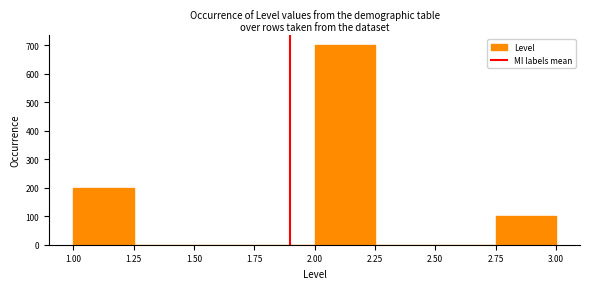

Which range on the x-axis has the tallest bar?

2.00 to 2.25